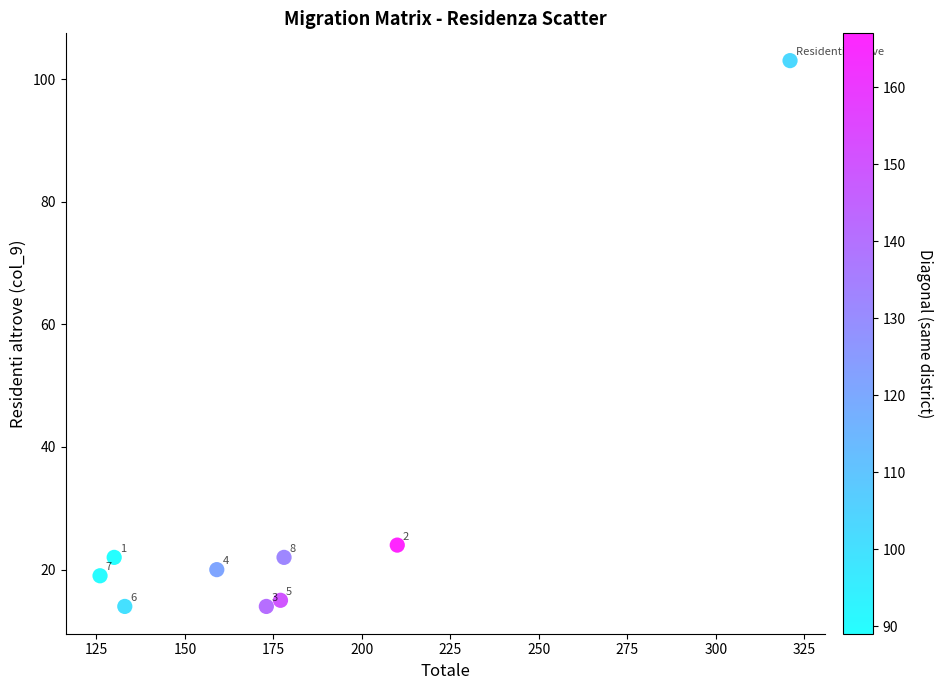

What is the average Y value?

28